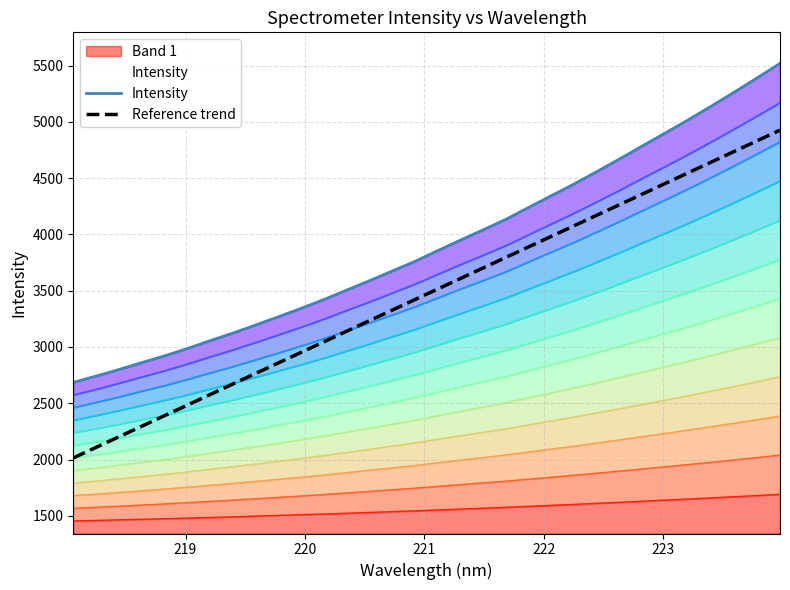

Reading left to right, what are all the values shown in this chart?

Intensity: 2685.6	2741.4	2799.7	2861.0	2921.0	2986.4	3056.1	3123.9	3196.0	3269.6	3344.4	3423.1	3506.8	3590.4	3676.6	3762.6	3858.5	3952.3	4043.7	4137.8	4243.8	4348.1	4452.7	4563.2	4675.7	4791.3	4905.5	5021.7	5142.1	5265.4	5391.3	5519.8
Reference trend: 2014.2	2108.2	2202.1	2296.0	2390.0	2483.9	2577.9	2671.8	2765.7	2859.7	2953.6	3047.6	3141.5	3235.5	3329.4	3423.3	3517.3	3611.2	3705.2	3799.1	3893.0	3987.0	4080.9	4174.9	4268.8	4362.7	4456.7	4550.6	4644.6	4738.5	4832.4	4926.4